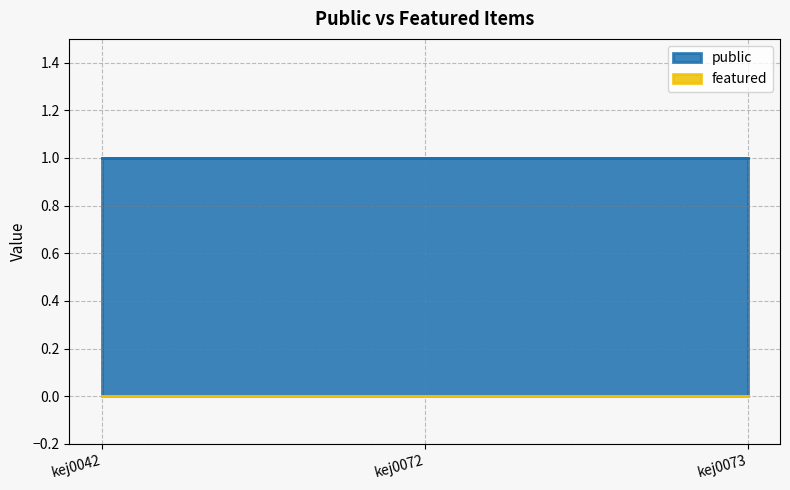

List the series in order of their peak value, lowest first.

featured, public